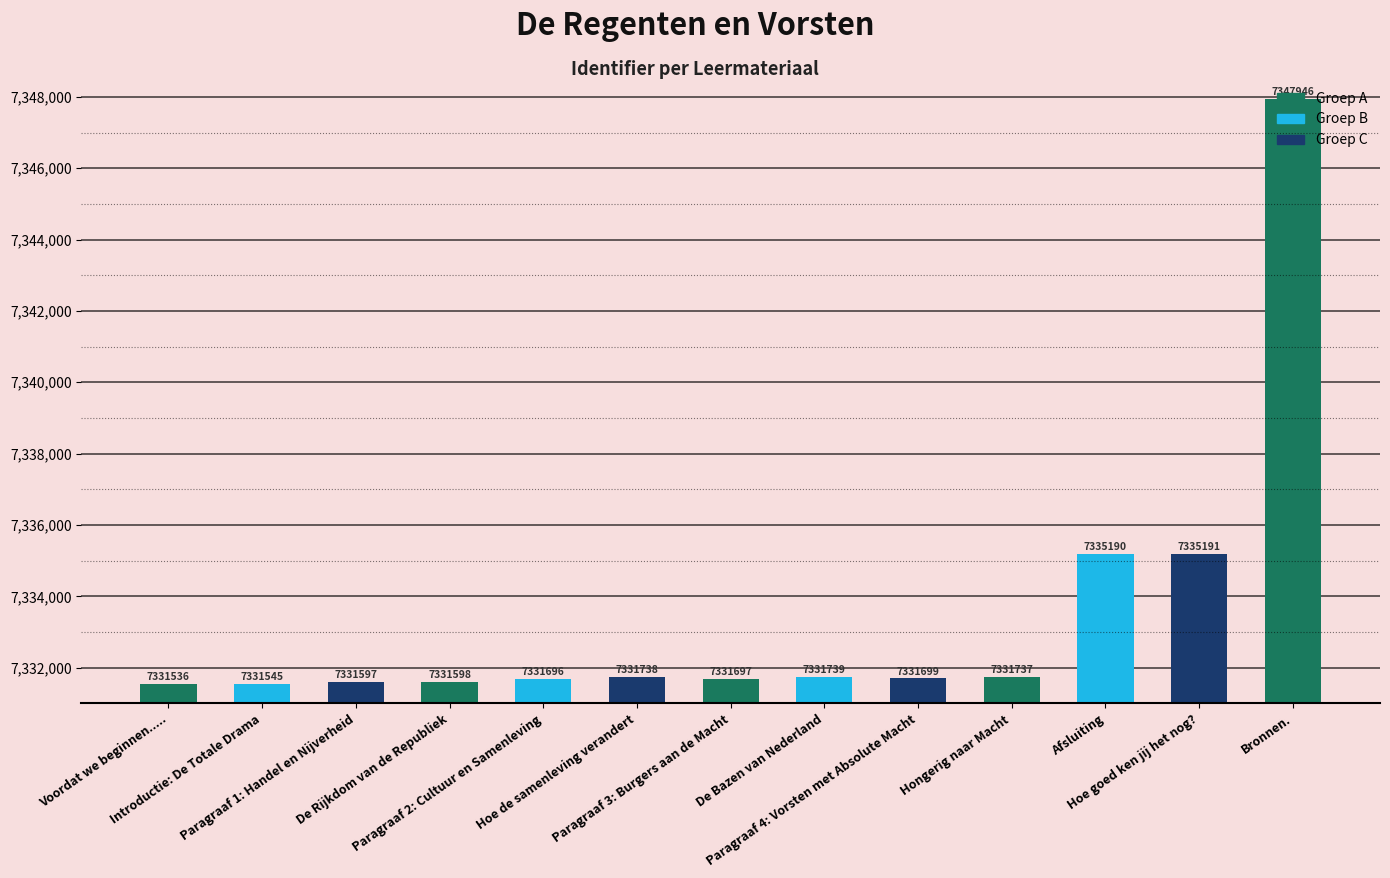

What is the sum of all values?

95334909